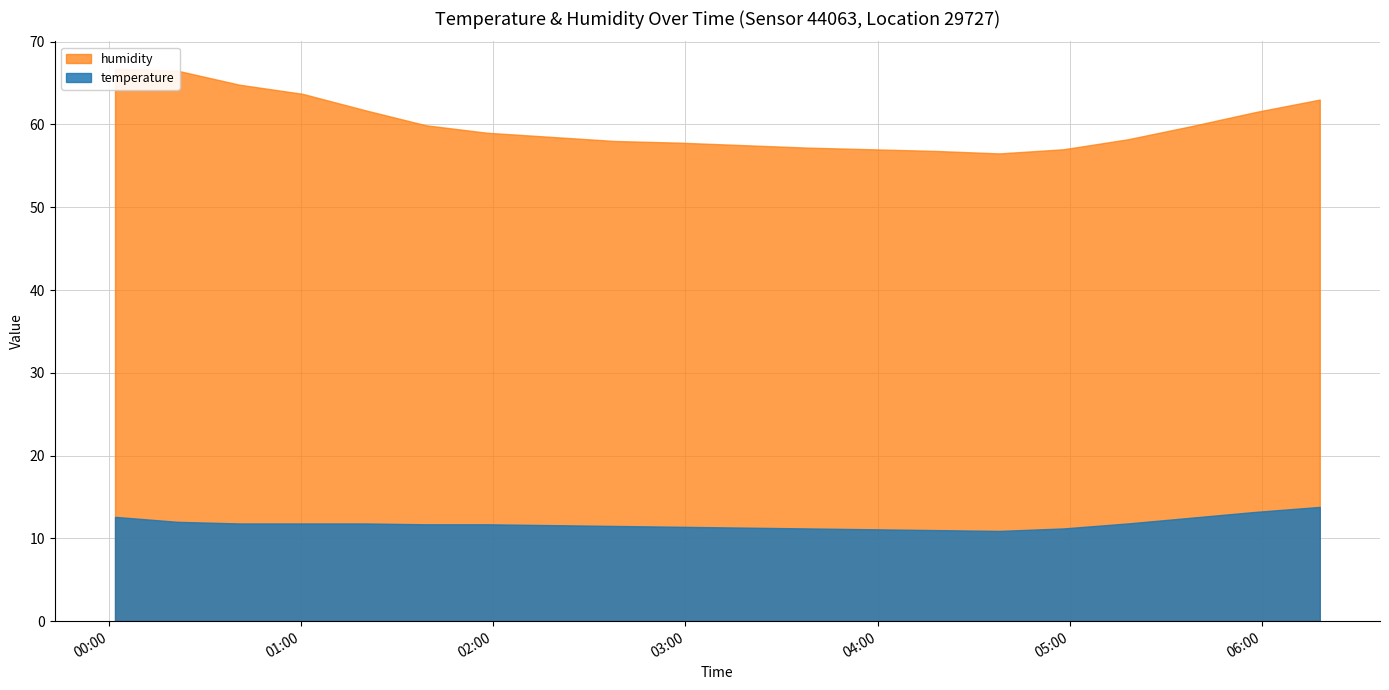

At which label does temperature reach its minimum?

04:40